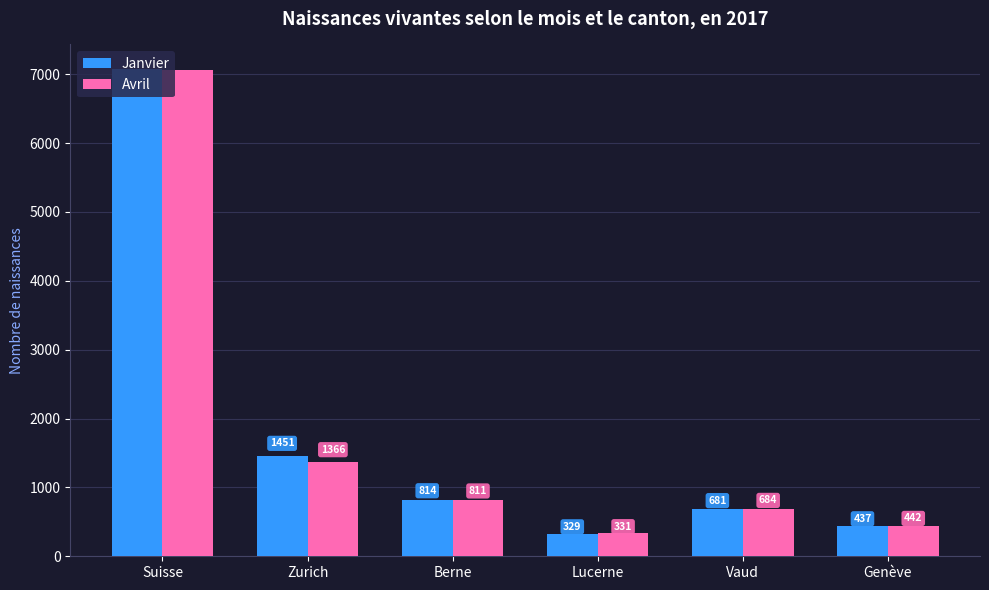

What position from the left is Lucerne?

4